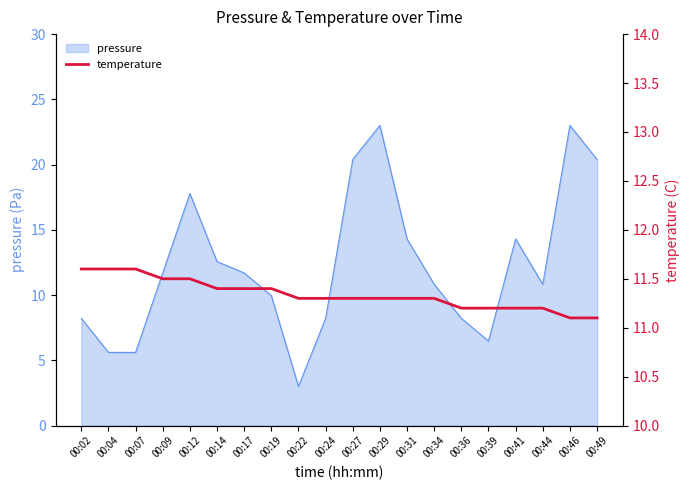

Reading left to right, extract all data points from this chart.

00:02=11.6	00:04=11.6	00:07=11.6	00:09=11.5	00:12=11.5	00:14=11.4	00:17=11.4	00:19=11.4	00:22=11.3	00:24=11.3	00:27=11.3	00:29=11.3	00:31=11.3	00:34=11.3	00:36=11.2	00:39=11.2	00:41=11.2	00:44=11.2	00:46=11.1	00:49=11.1